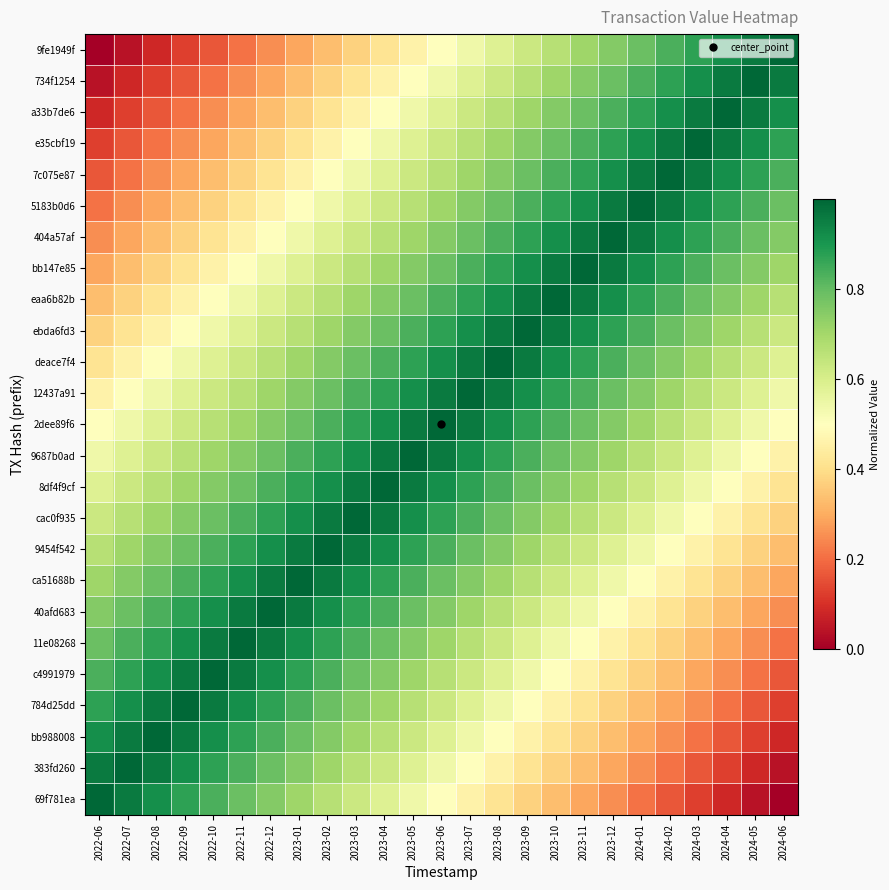

At which category is the sum across all series the highest?

2023-06